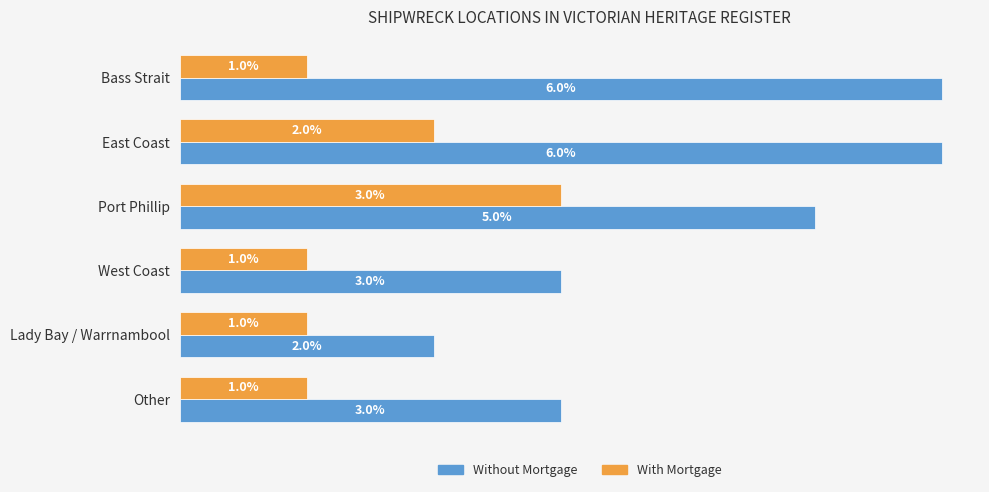

Where is With Mortgage nearest to the value 2?

East Coast